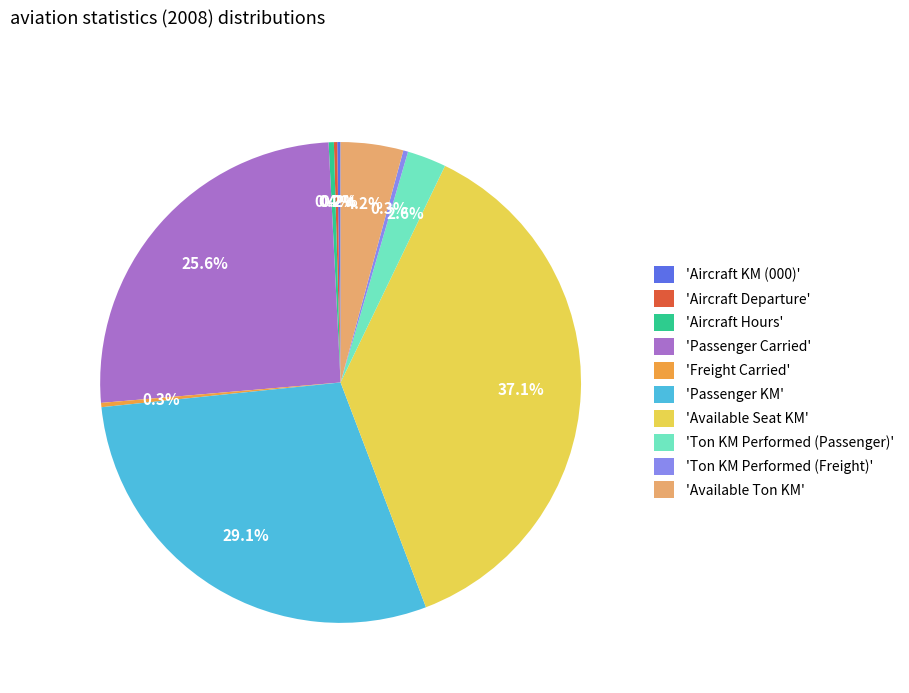

Which has a higher value, 'Available Ton KM' or 'Ton KM Performed (Freight)'?

'Available Ton KM'